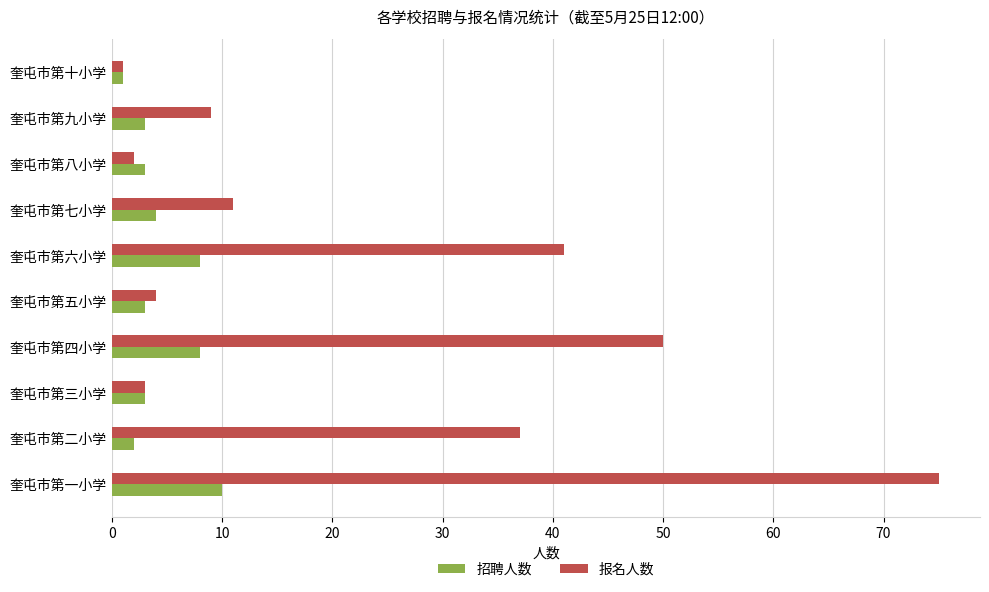

List the series in order of their peak value, highest first.

报名人数, 招聘人数